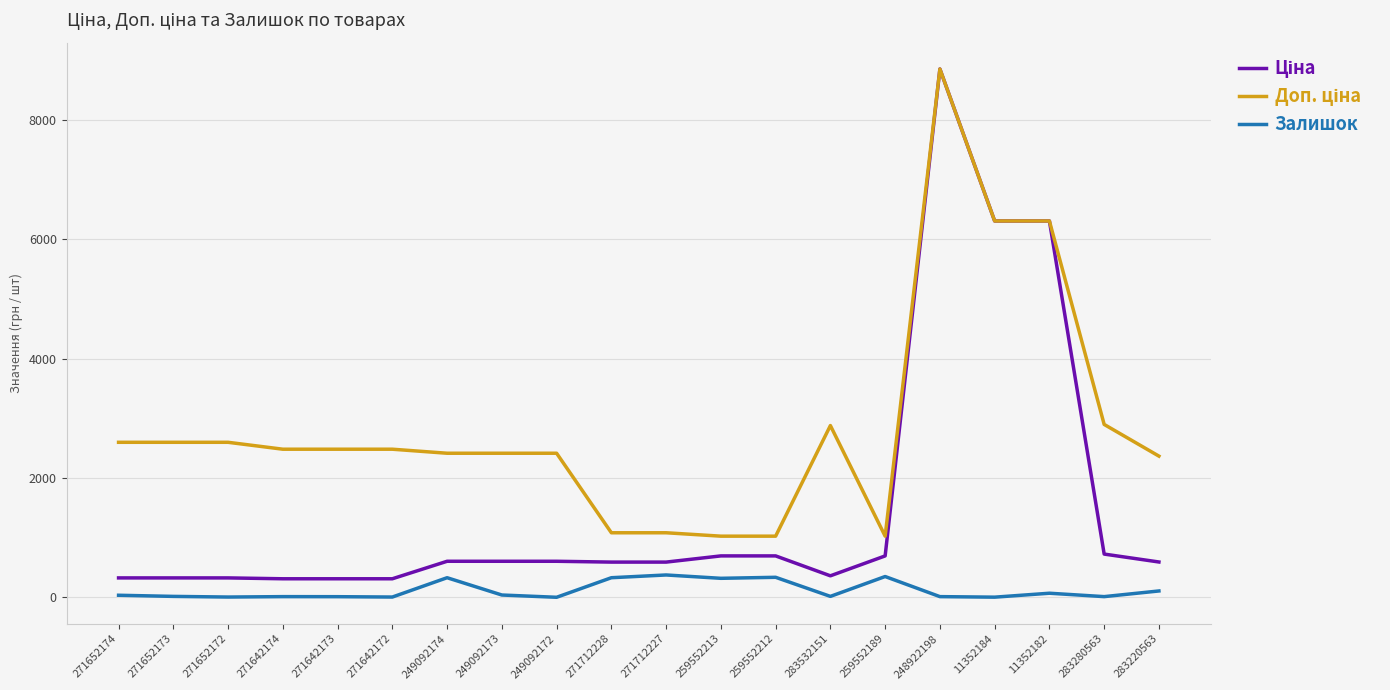

What is the difference between the highest and lowest values at 259552189?

676.6